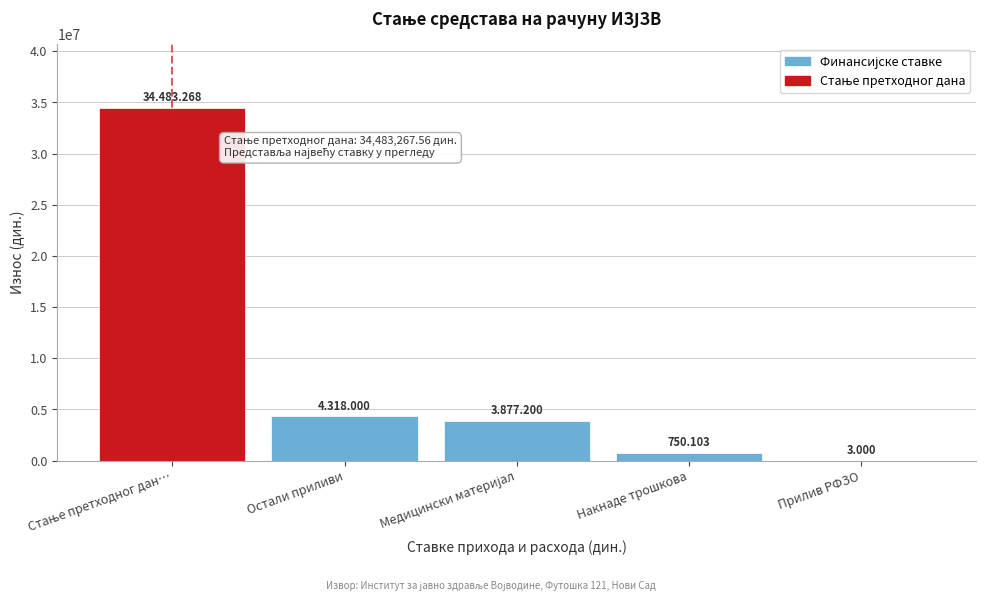

At which label is the value closest to 17243133?

Остали приливи